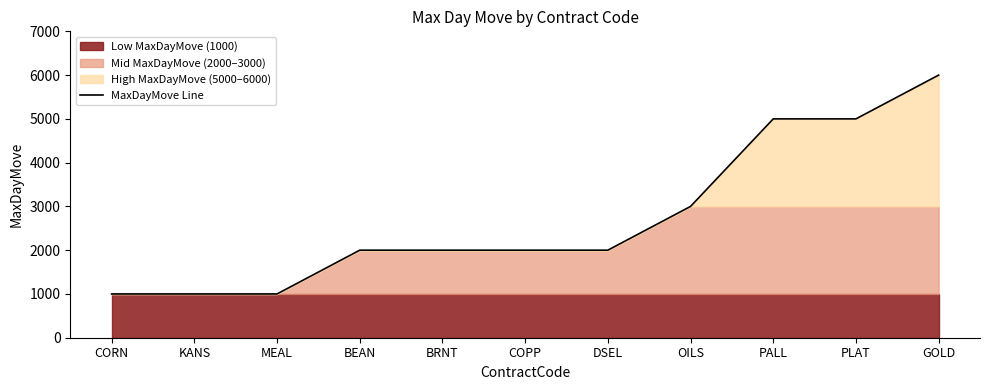

The chart shows a value of 696 at MEAL. True or false?

False